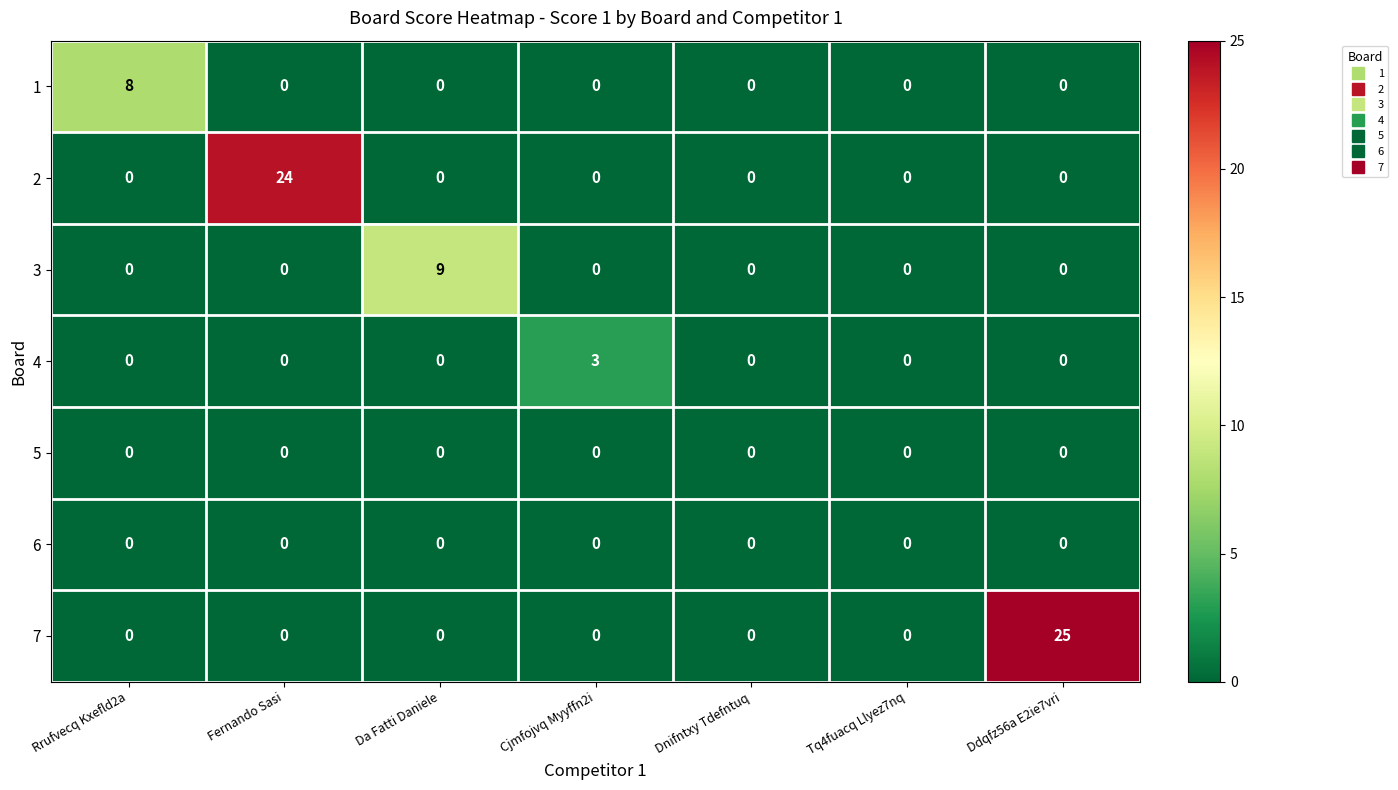

The 3 series shows -4 at Ddqfz56a E2ie7vri. True or false?

False